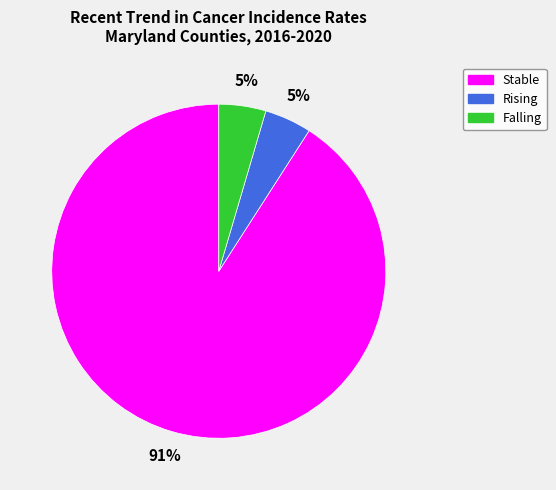

To the nearest percent, what is the average slice percentage?

33%